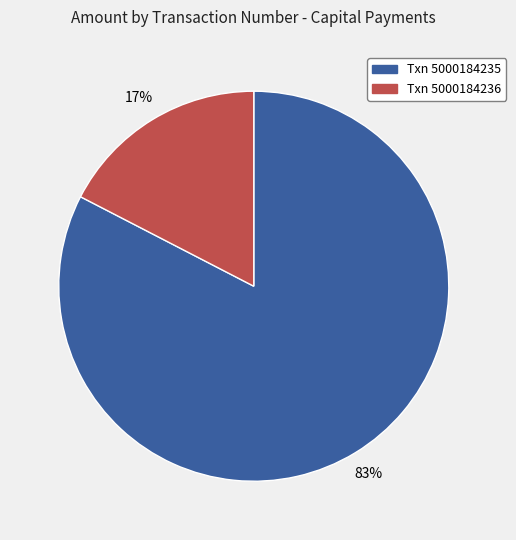

To the nearest percent, what is the average slice percentage?

50%